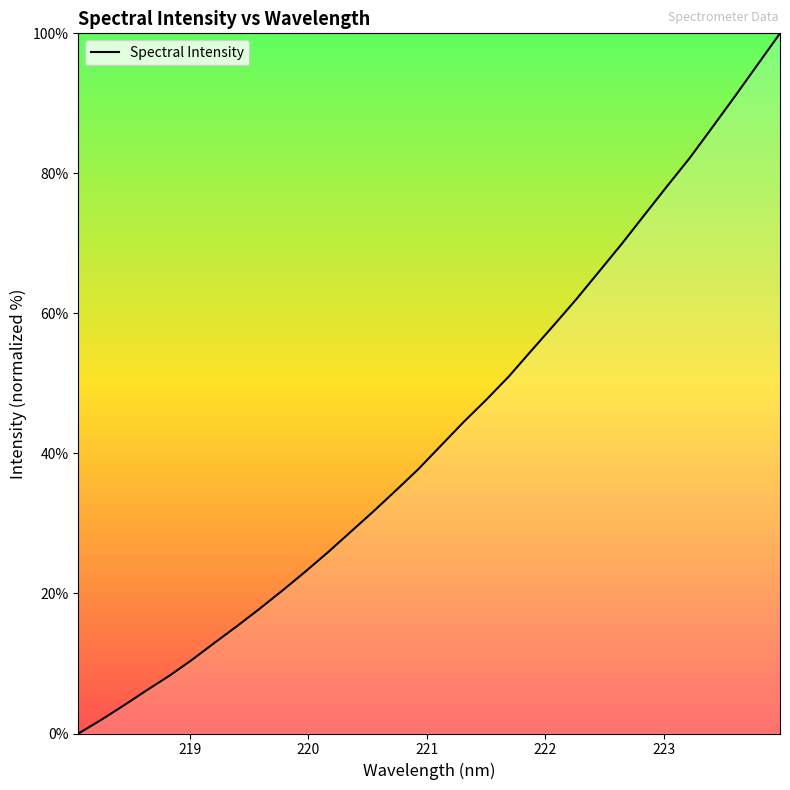

What is the maximum value shown in the chart?

100.0